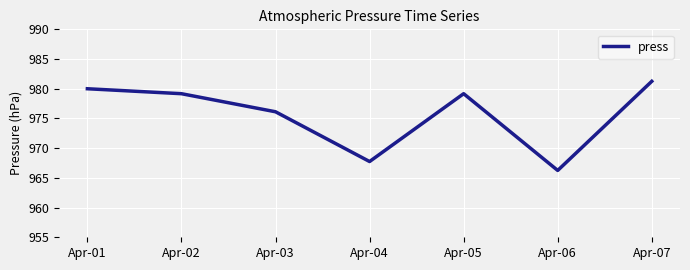

What is the average value?

975.7